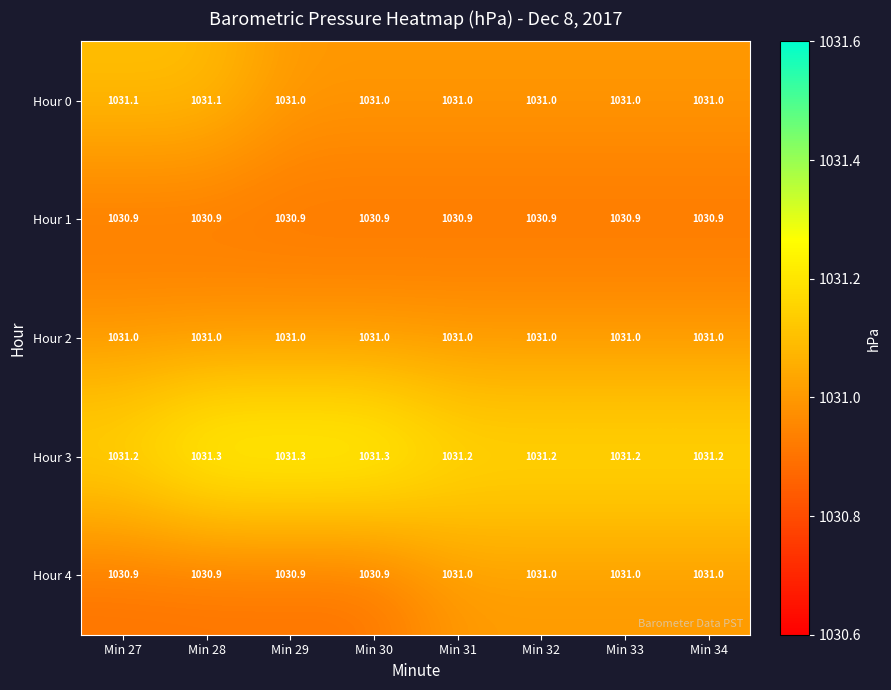

What is the total value across all series at Min 31?

5155.1